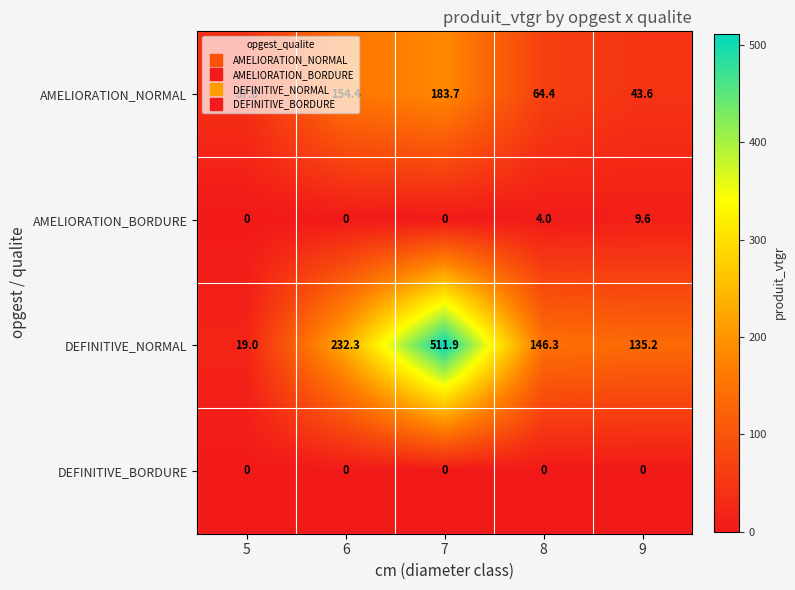

Count the number of categories in the chart.

5